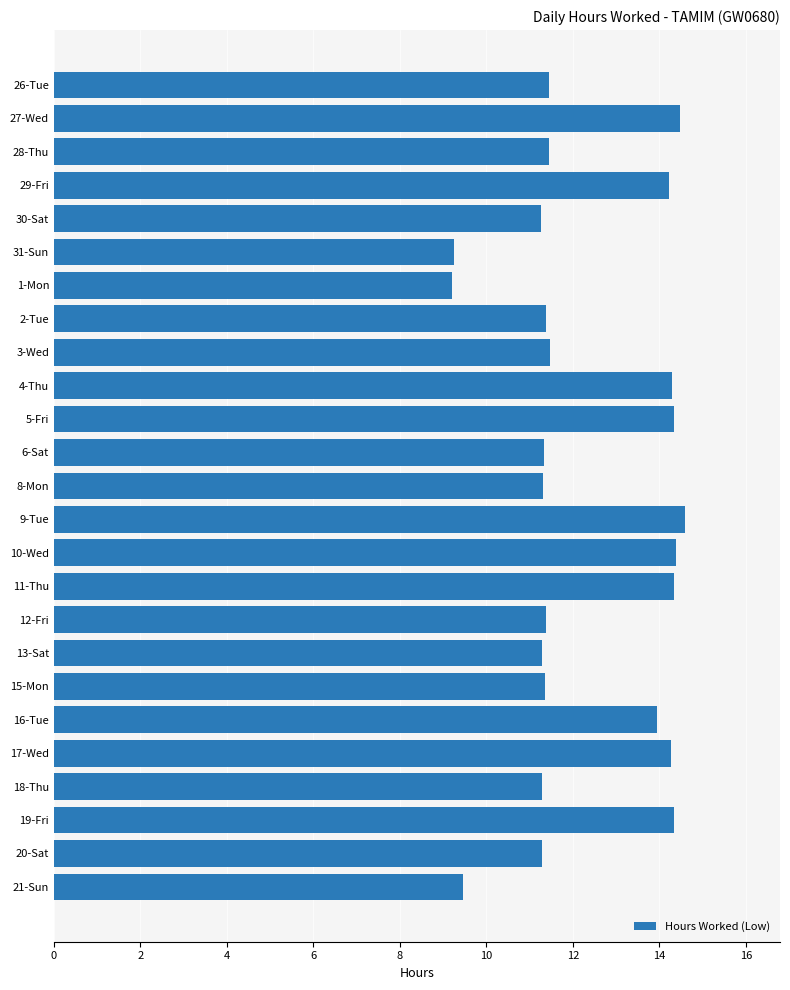

What is the minimum value shown in the chart?

9.2